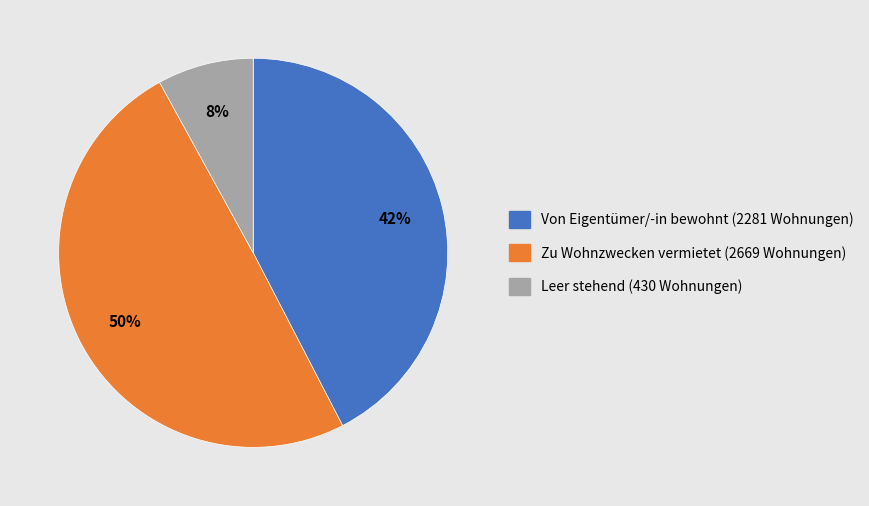

What is the ratio of the value at Zu Wohnzwecken vermietet to the value at Leer stehend?

6.2